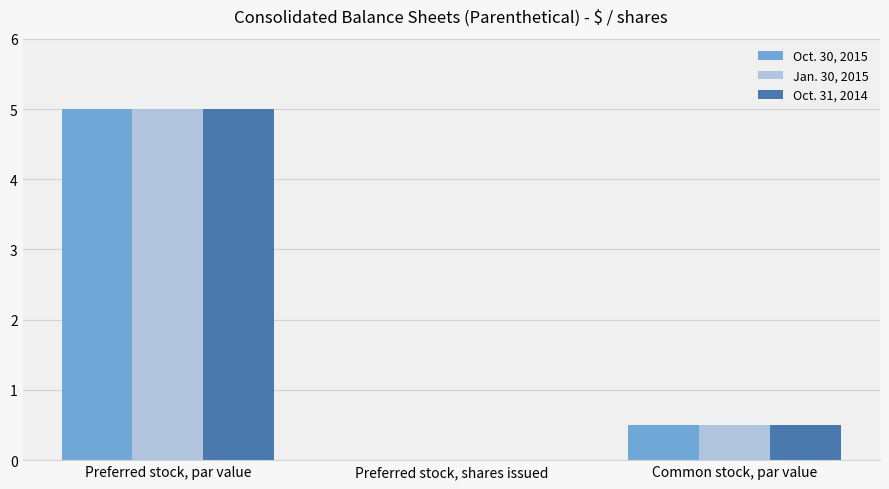

What is the sum of the Jan. 30, 2015 values at Common stock, par value and Preferred stock, shares issued?

0.5